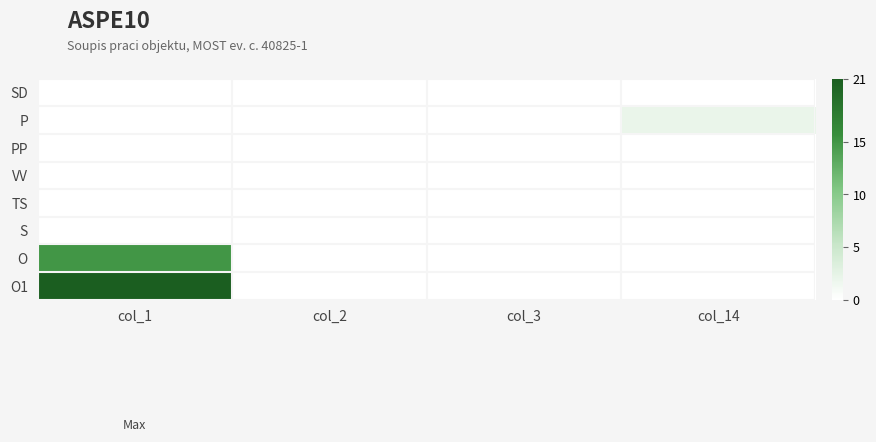

Which series has the largest total across all categories?

O1